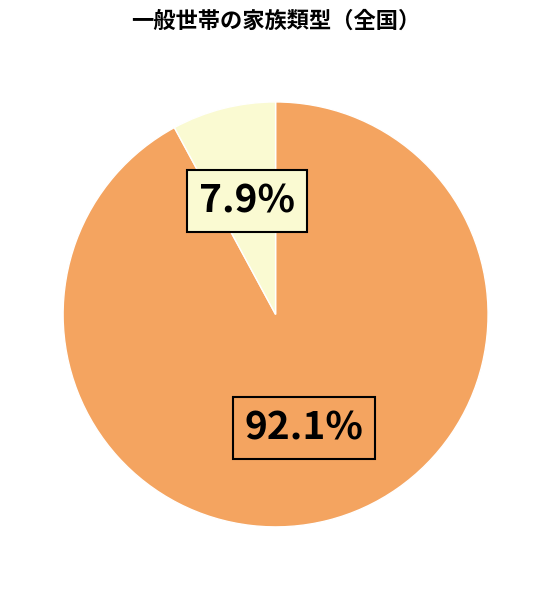

Does any single category account for the majority?

Yes